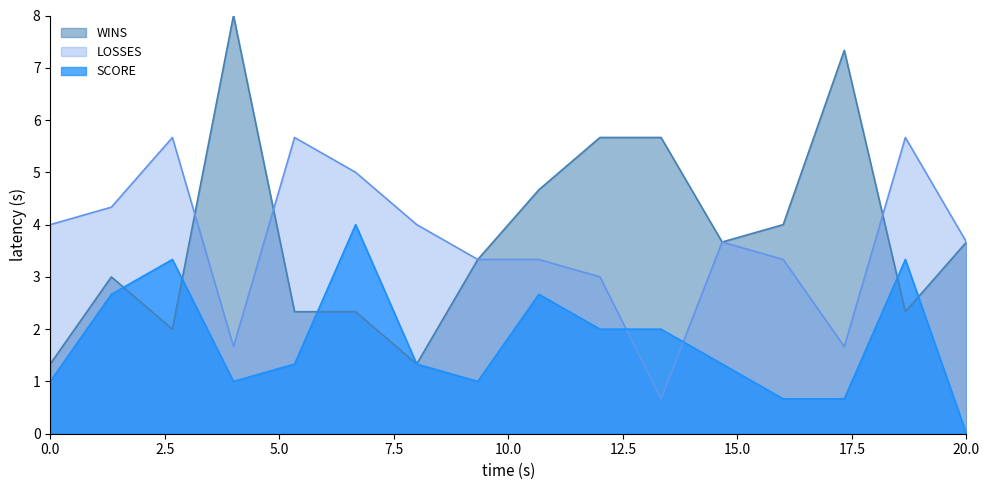

At 0.0, list the series in order from largest to smallest.

LOSSES, WINS, SCORE